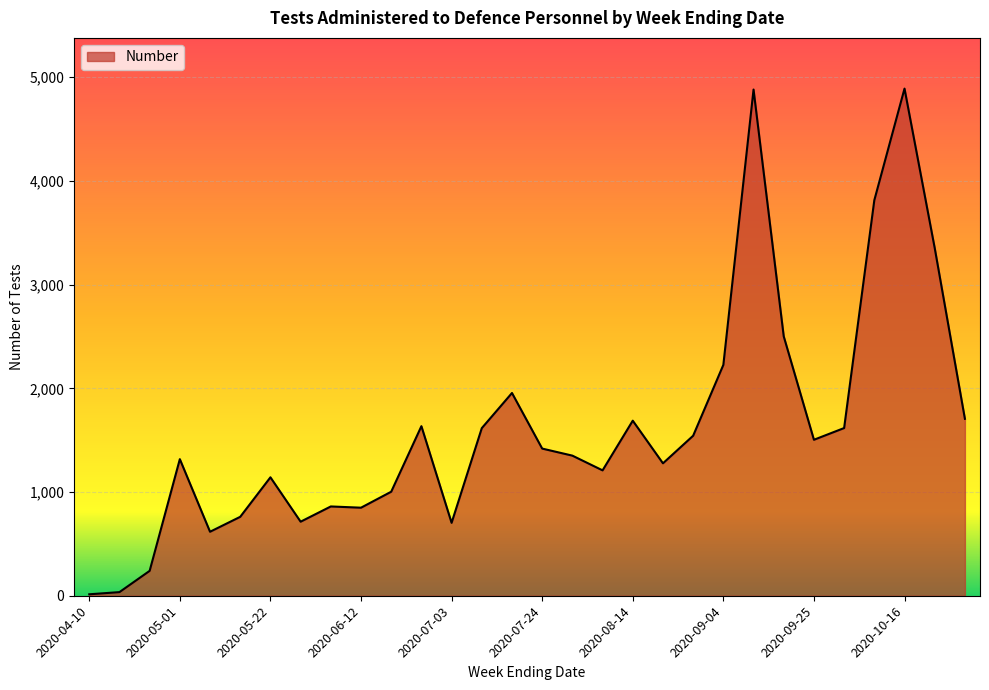

What is the difference between the maximum and minimum values?

4876